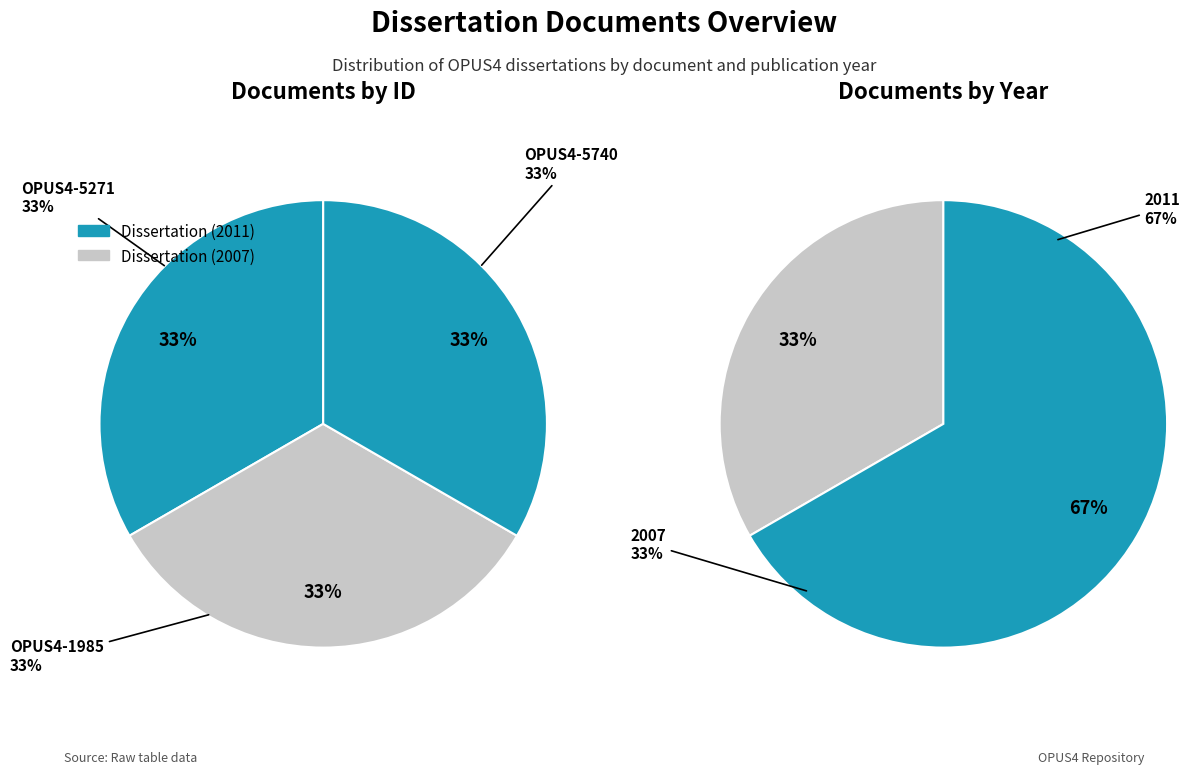

How many segments does this pie chart have?

3